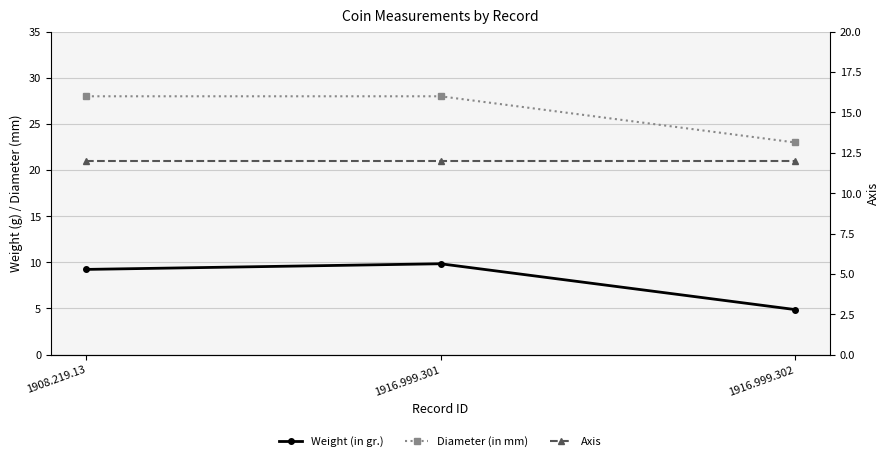

At how many categories does at least one series exceed 27?

2